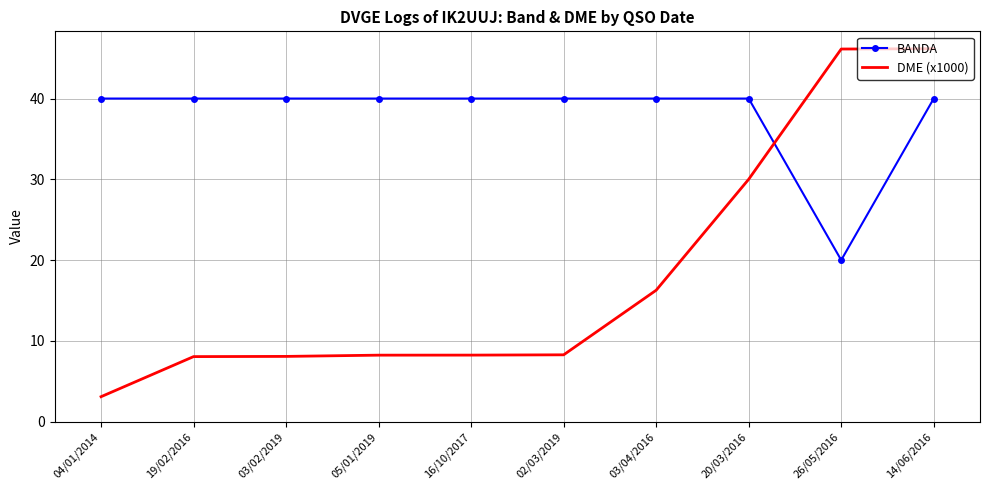

True or false: DME (x1000) and BANDA cross at least once.

True